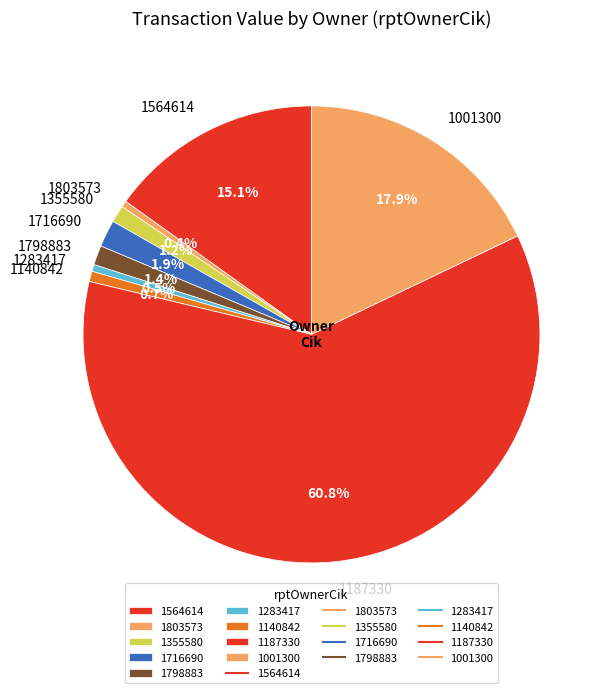

How many segments does this pie chart have?

9